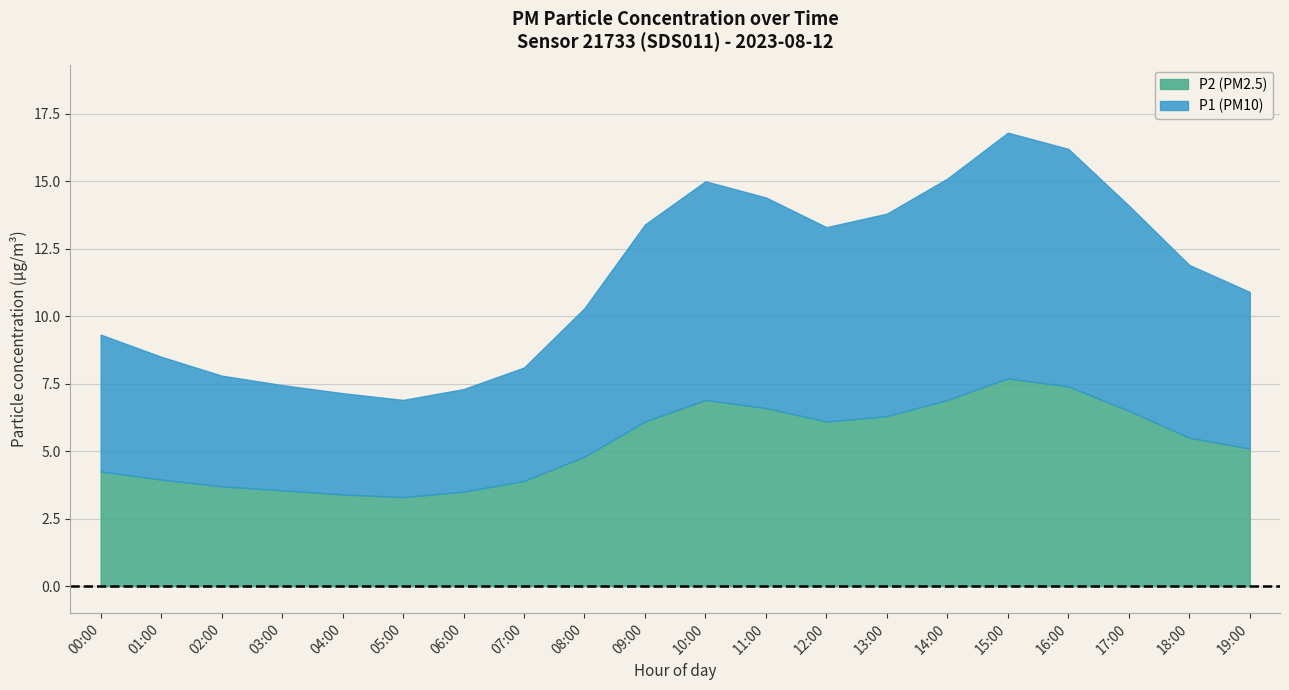

At which label is P2 closest to 5?

19:00